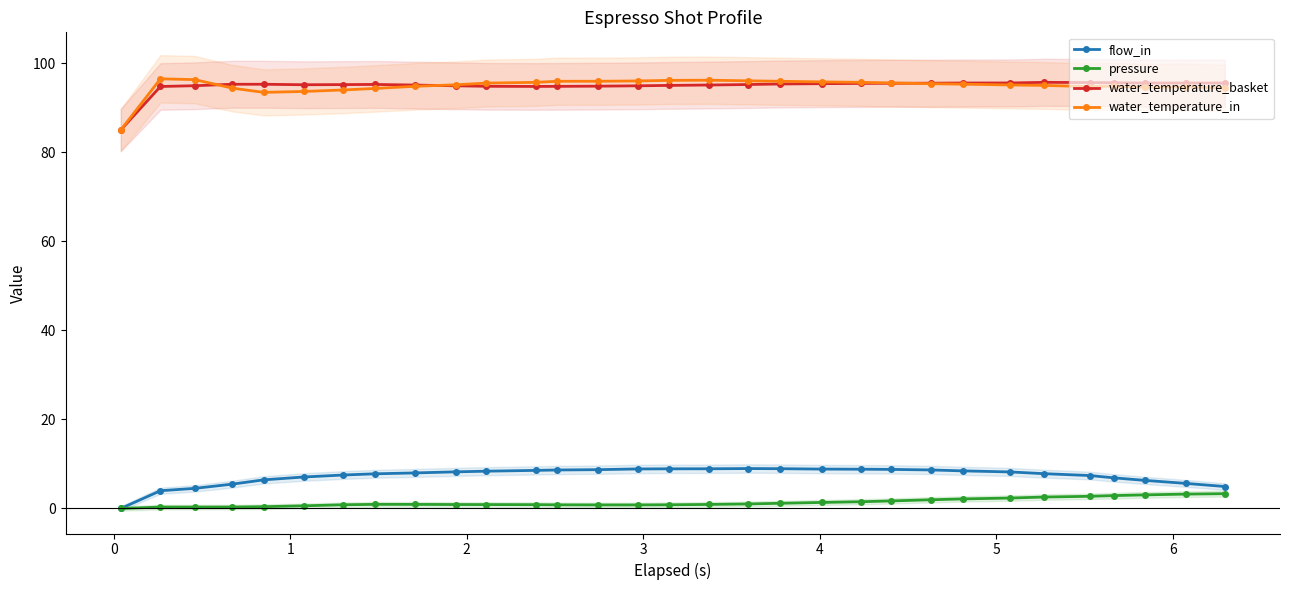

Which series has the widest spread of values?

water_temperature_in